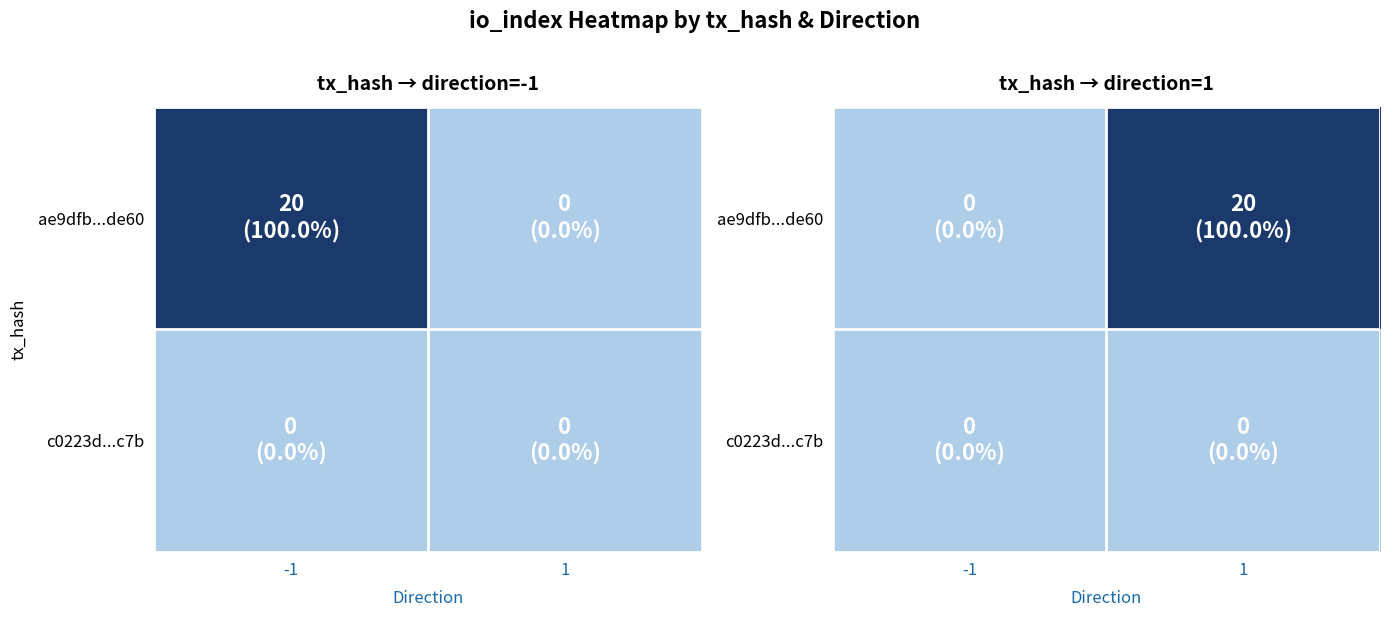

At which category is the sum across all series the highest?

1